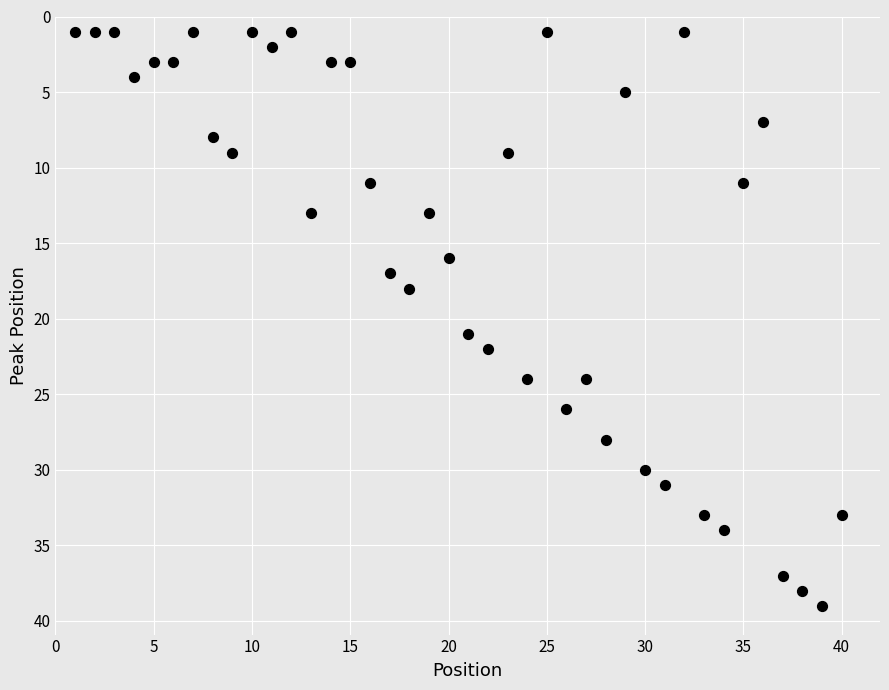

What is the range of Y values (max minus min)?

38